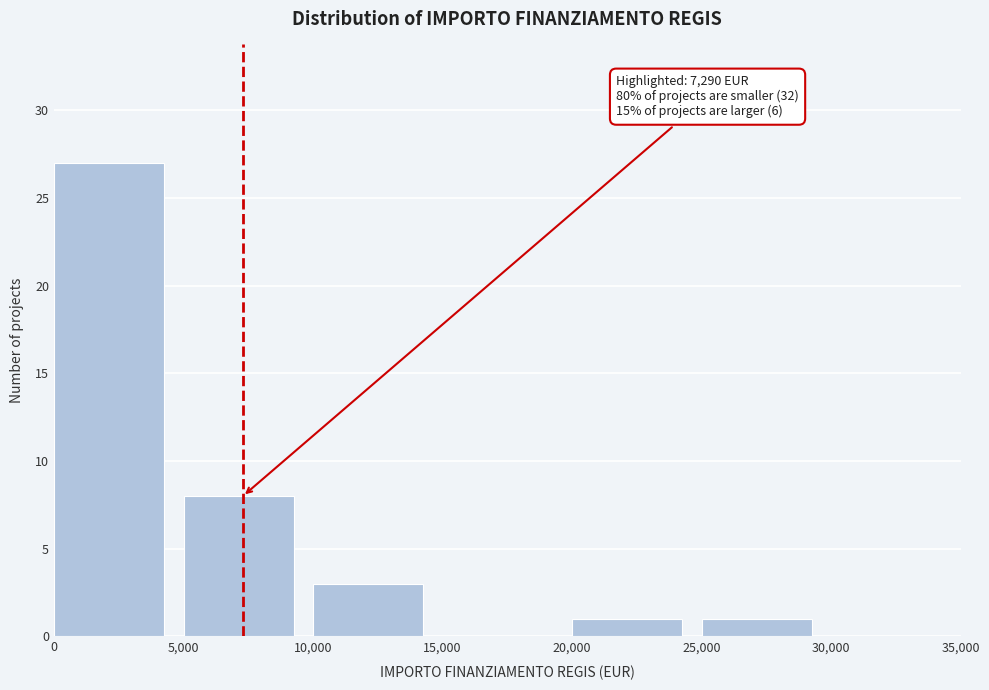

Over which range of the x-axis is the bar tallest?

0 to 5,000